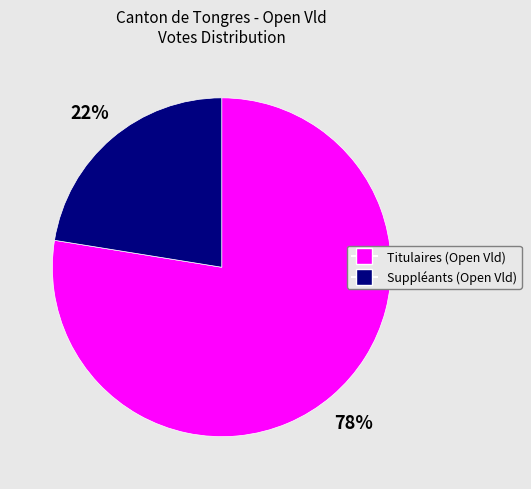

The Suppléants (Open Vld) slice represents 13% of the pie. True or false?

False